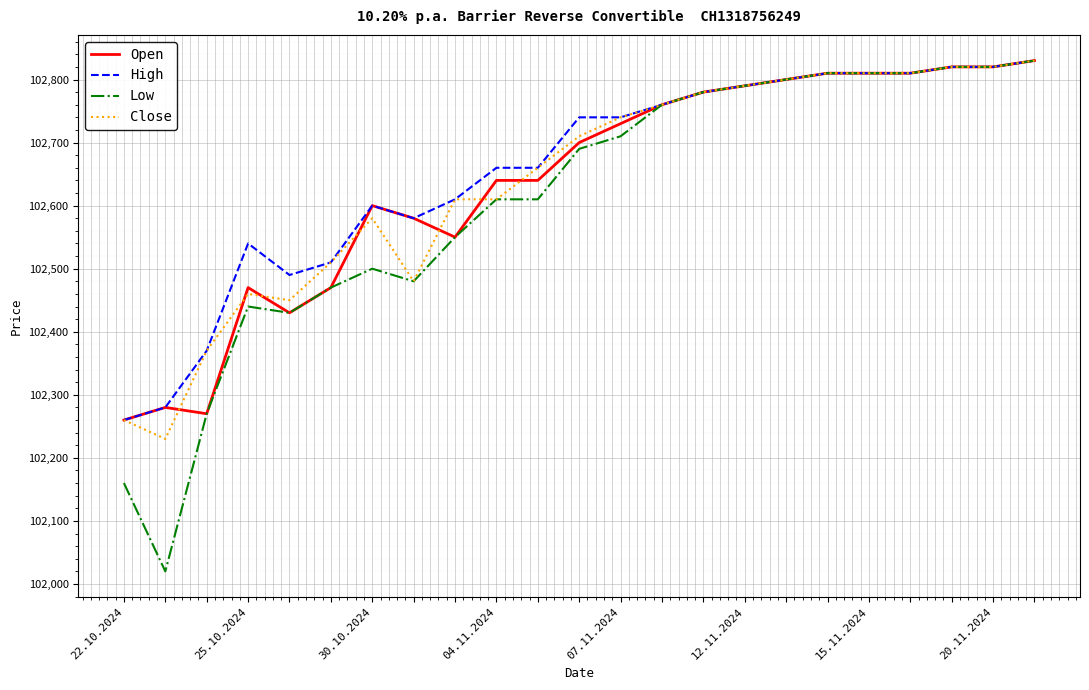

What is the smallest value displayed?

102020